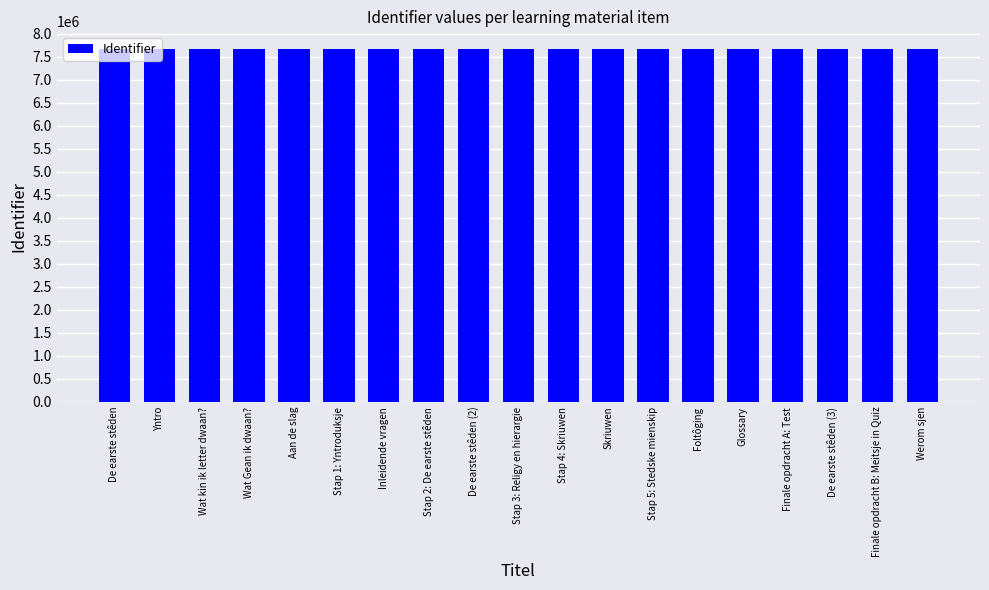

What is the difference between the maximum and second lowest values?

32